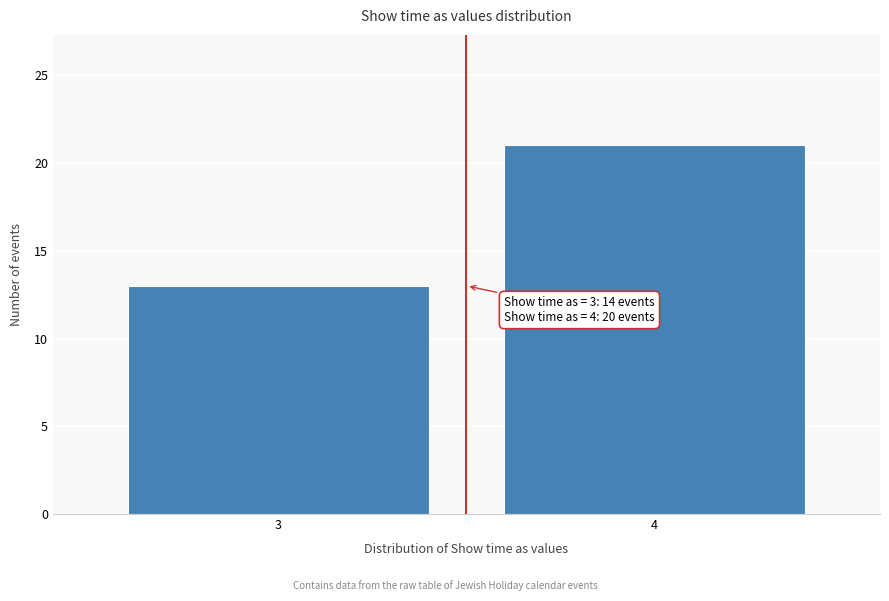

Reading left to right, what are all the values shown in this chart?

3=13	4=21